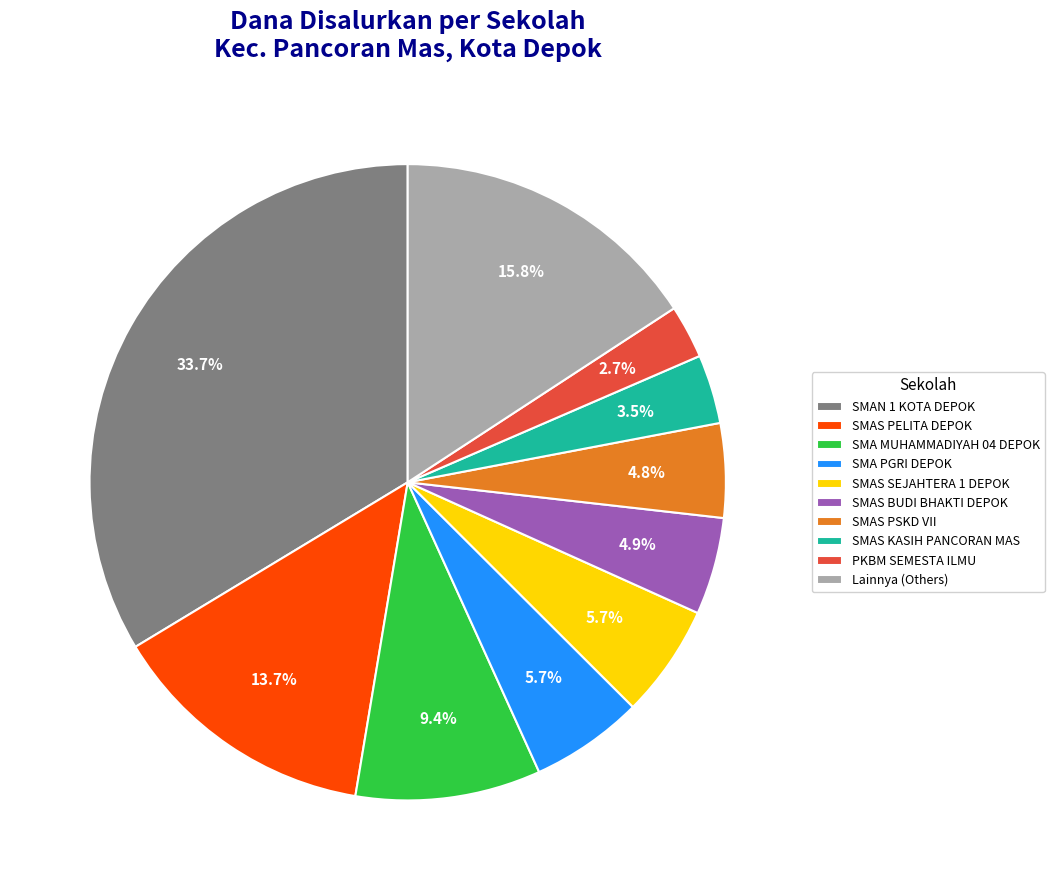

Which has a higher value, SMAS PELITA DEPOK or SMA MUHAMMADIYAH 04 DEPOK?

SMAS PELITA DEPOK